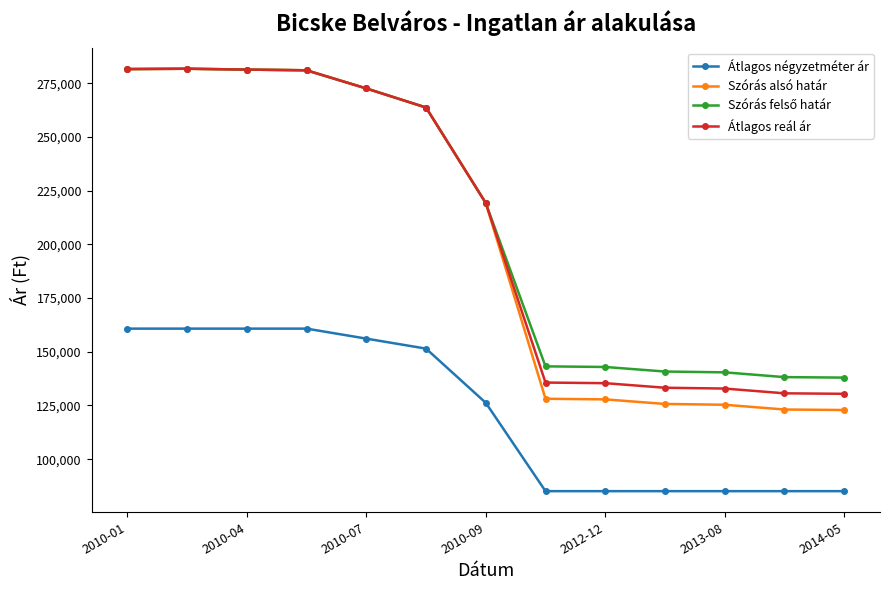

What is the greatest value displayed?

281740